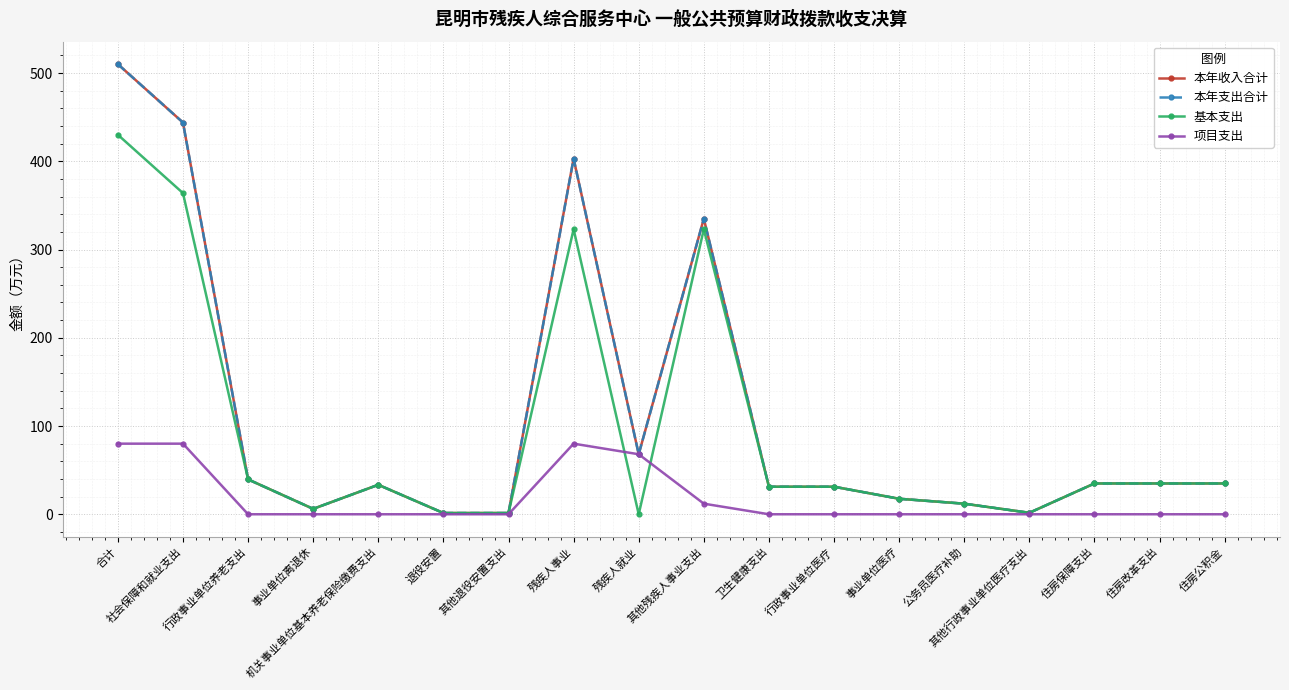

True or false: 本年收入合计 and 项目支出 intersect in this chart.

False